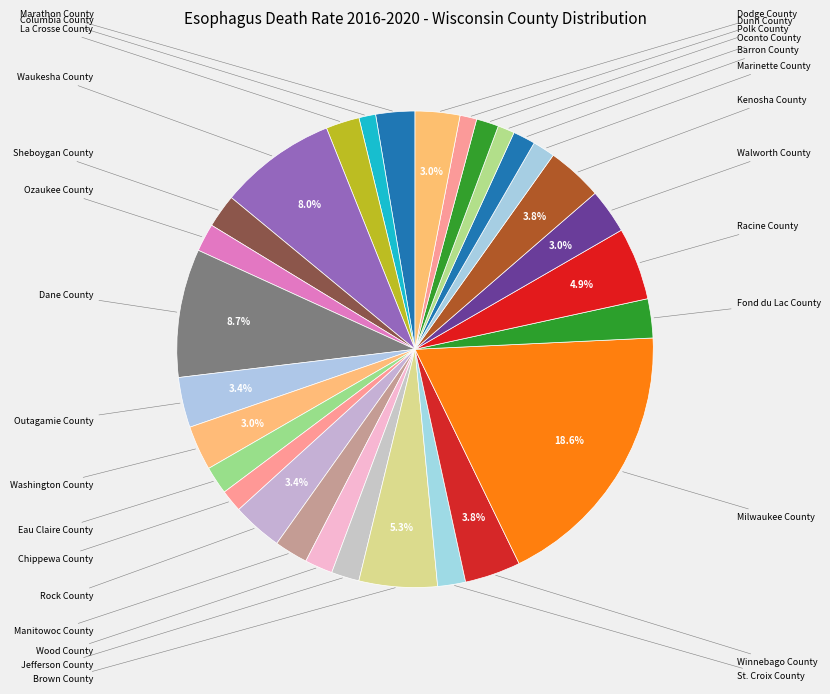

How many segments does this pie chart have?

29